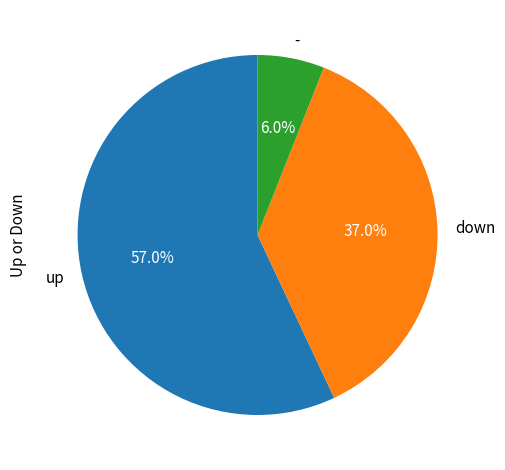

Approximately how many times larger is the value at up compared to down?

1.5